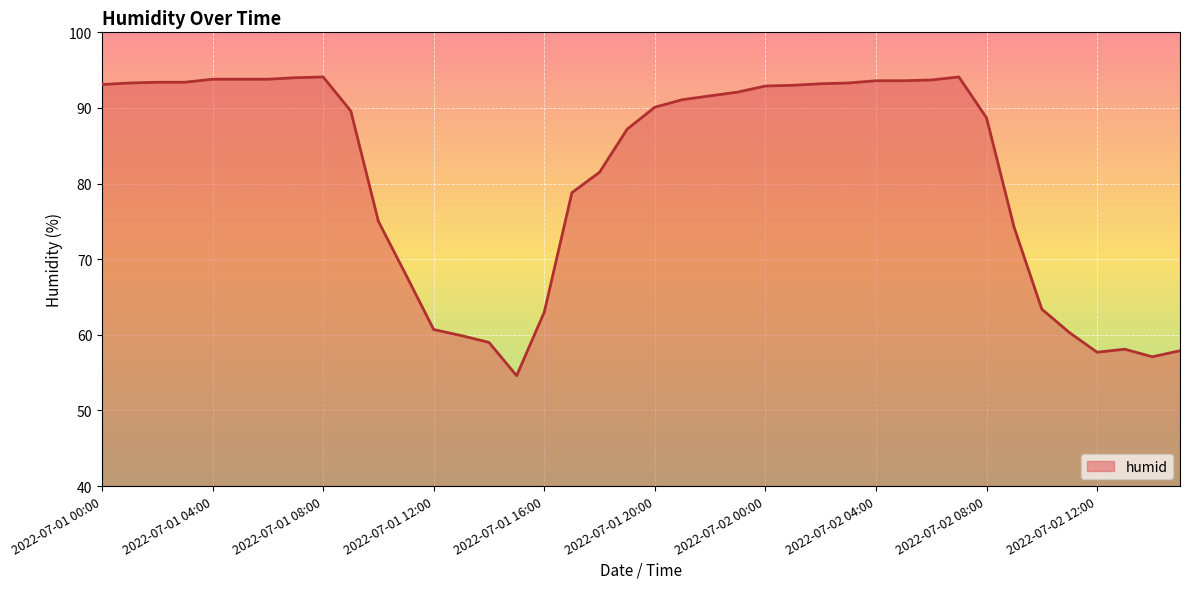

What is the greatest value displayed?

94.1